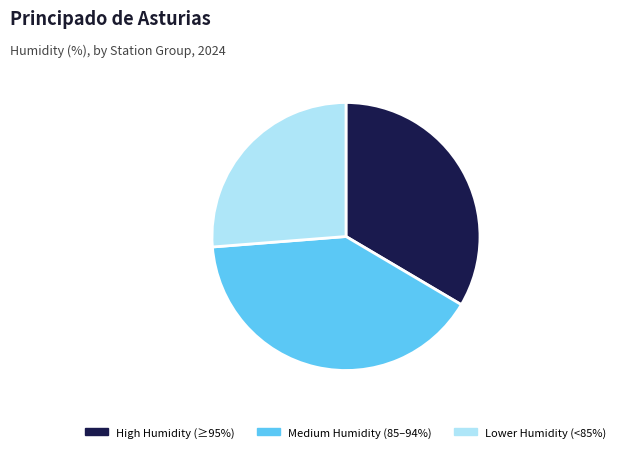

Rank the categories by value from lowest to highest.

Lower Humidity (<85%), High Humidity (≥95%), Medium Humidity (85–94%)